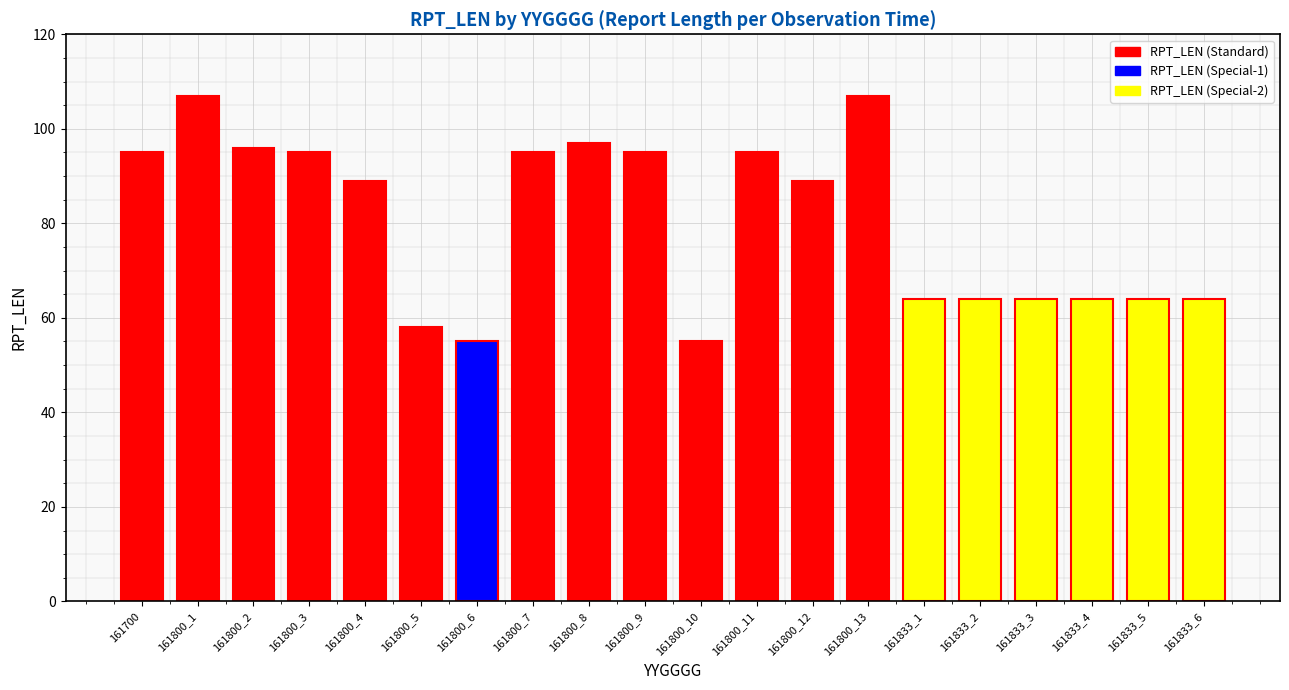

True or false: the data shows 135 at 161700.

False